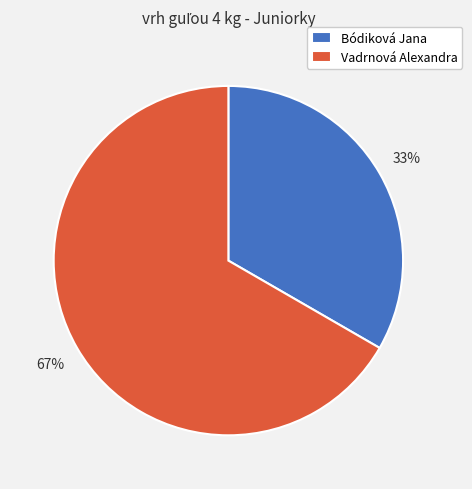

Does any single category account for the majority?

Yes